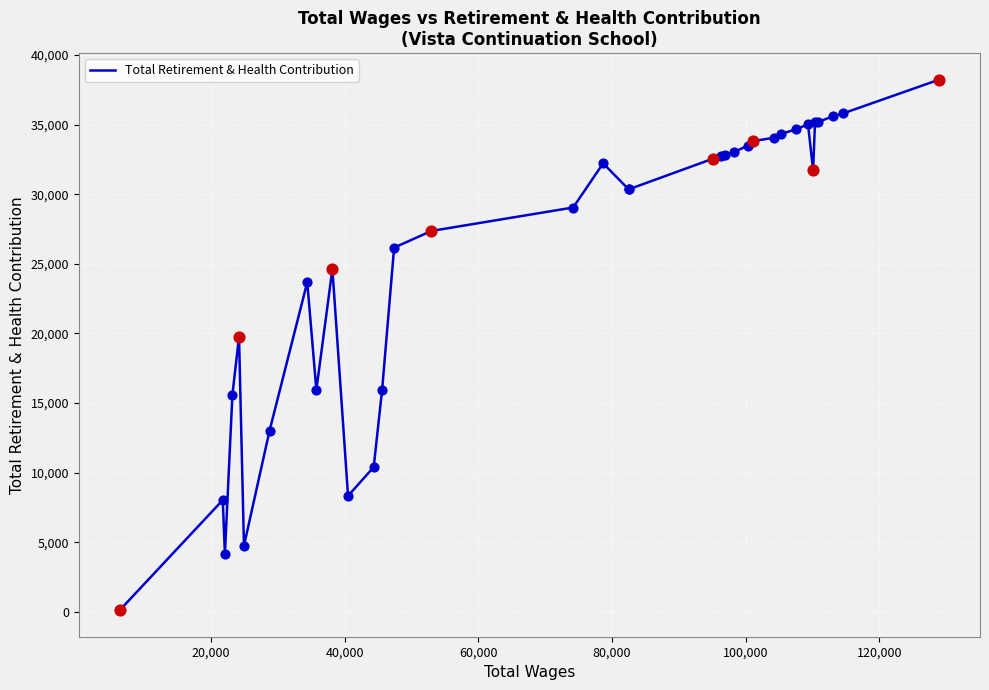

What is the greatest value displayed?

38222